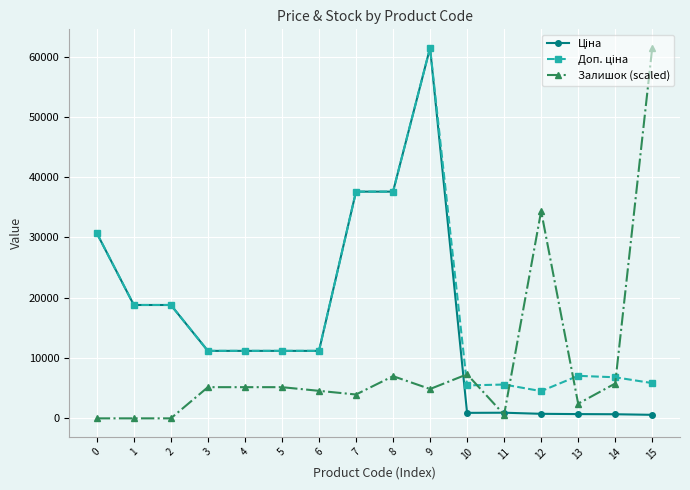

At which label is Залишок (scaled) closest to 30717?

12